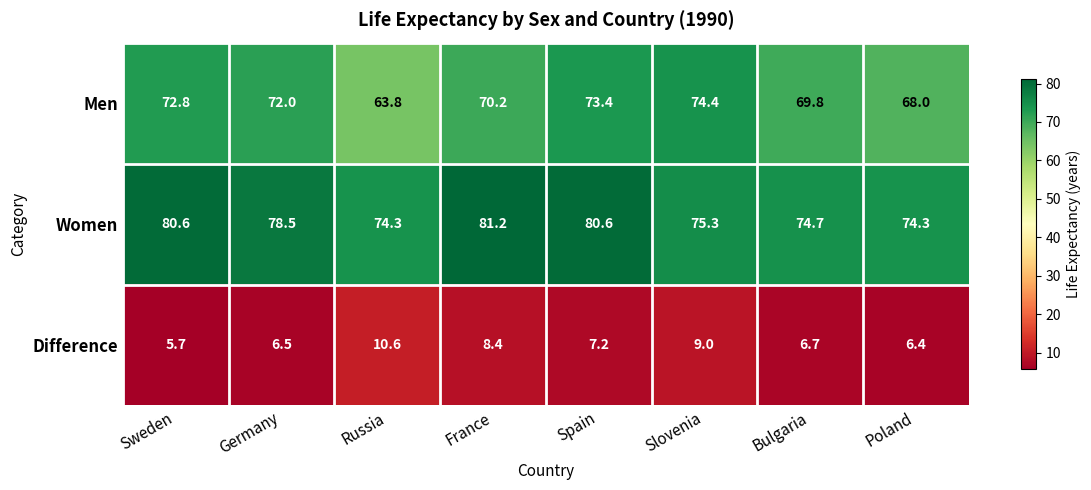

What is the total value across all series at Sweden?

159.1